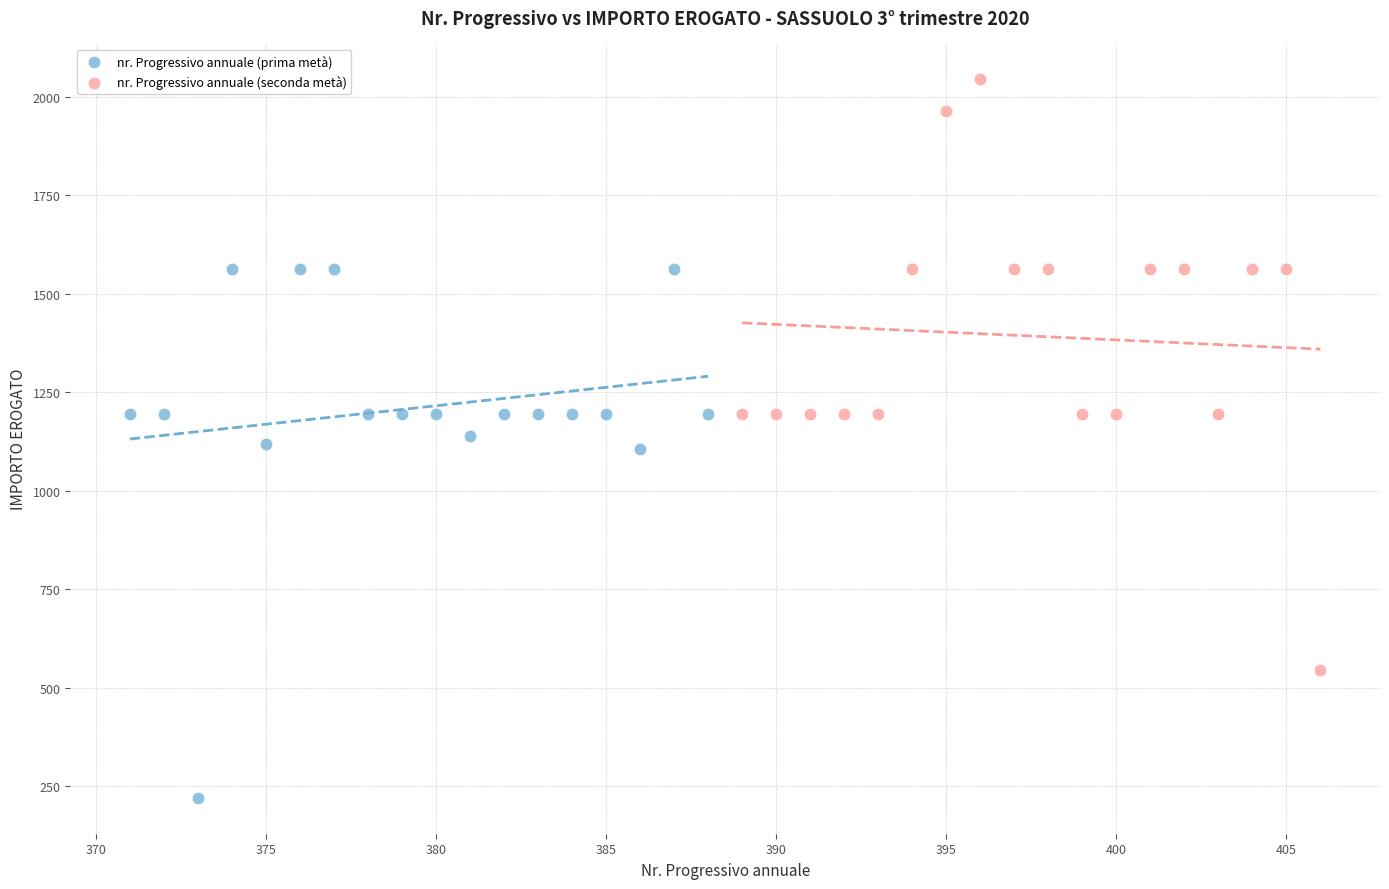

Which series contains the lowest Y value?

nr. Progressivo annuale (prima metà)